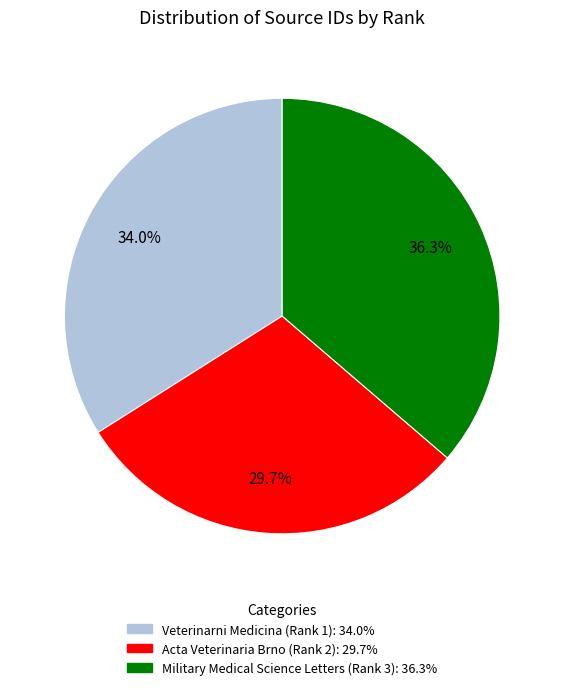

What is the ratio of the value at Military Medical Science Letters (Rank 3) to the value at Veterinarni Medicina (Rank 1)?

1.1